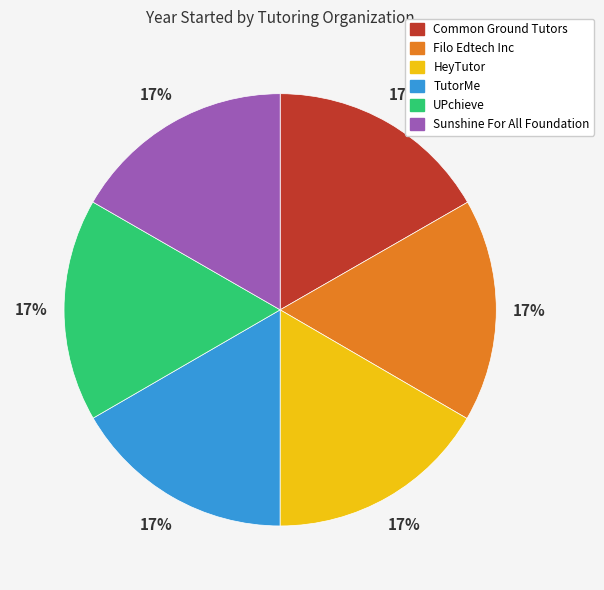

To the nearest percent, what portion does TutorMe represent?

17%